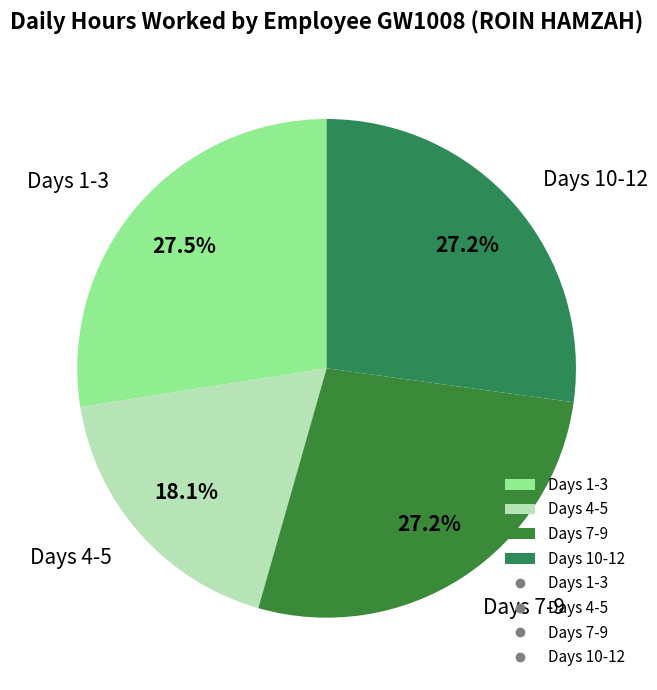

How many slices are in this pie chart?

4